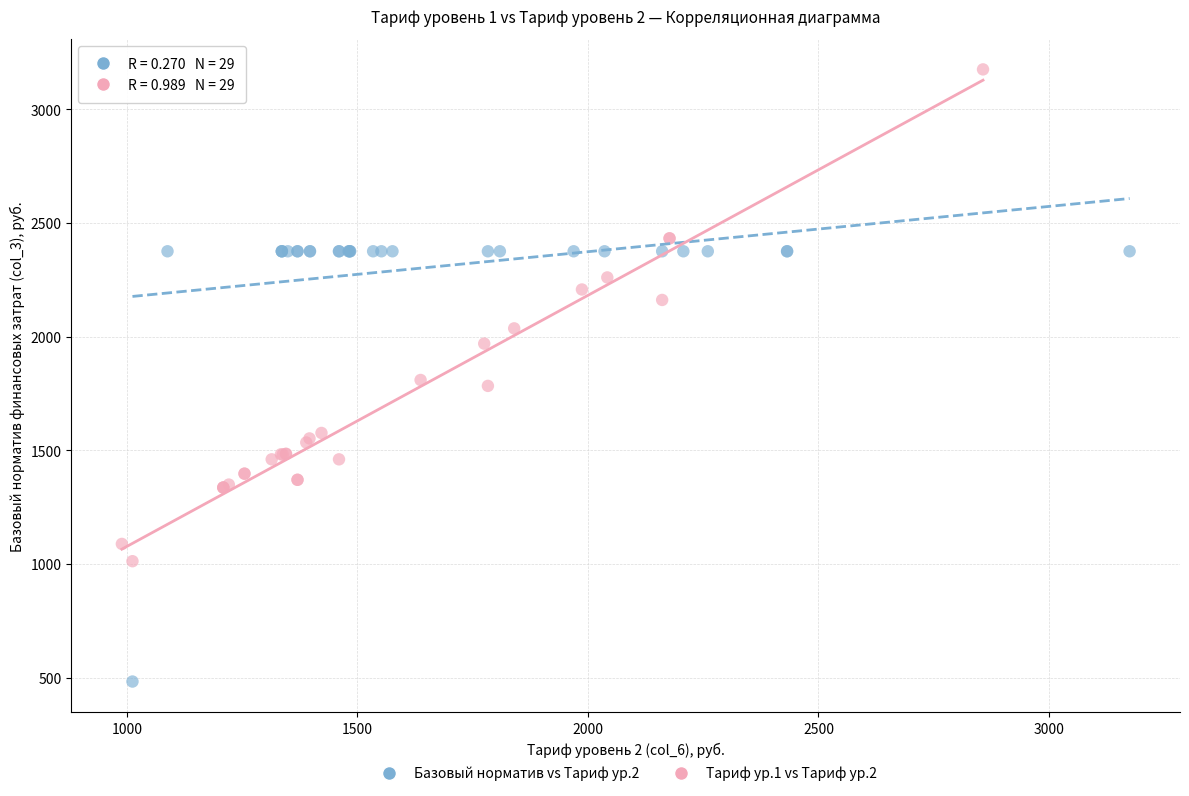

Which series reaches the minimum Y coordinate?

Базовый норматив vs Тариф ур.2